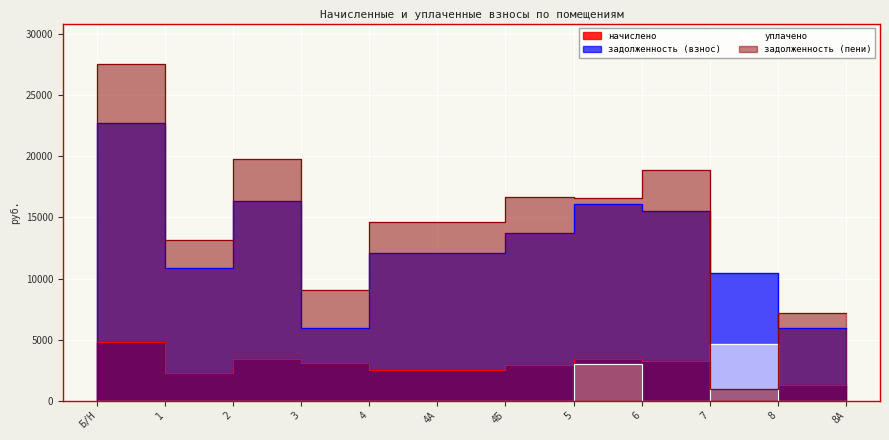

Is it true that уплачено equals 0.0 at 4?

True